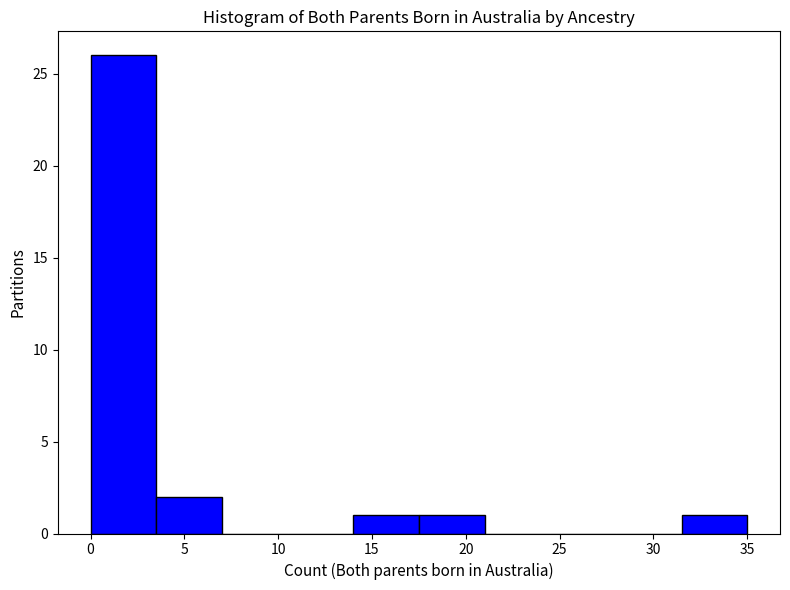

How tall is the bar that spans 31.5 to 35.0 on the x-axis? The values are not printed on the chart, so give them approximately, as read against the axis.

1